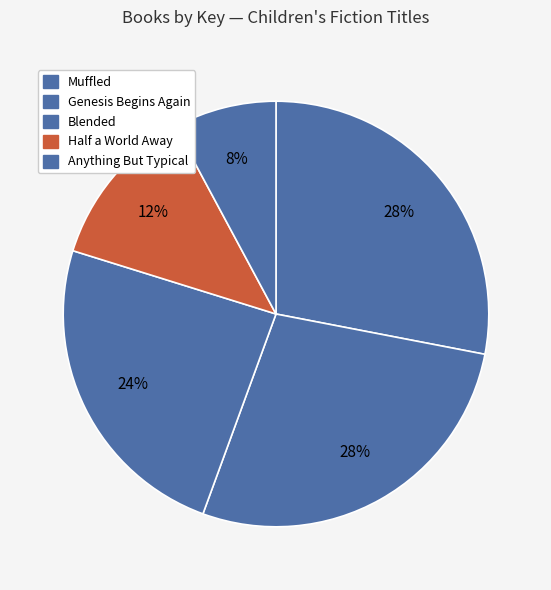

Count the number of slices in the pie.

5